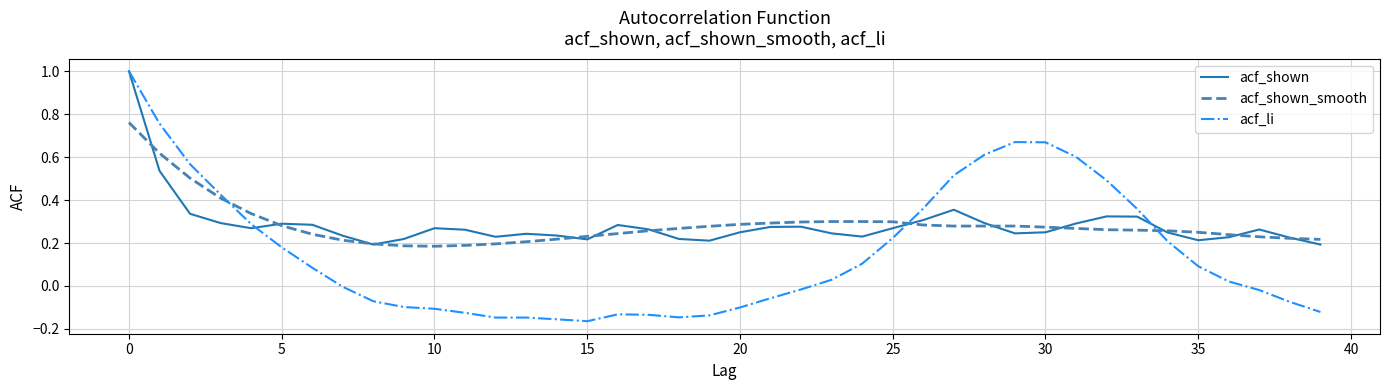

Which series has the widest spread of values?

acf_li